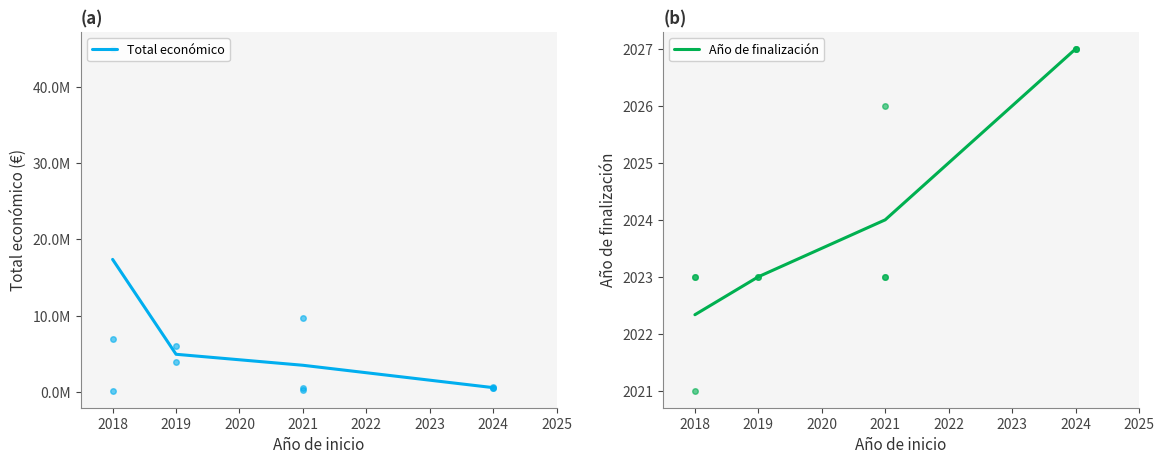

How many data points does each series have?

4